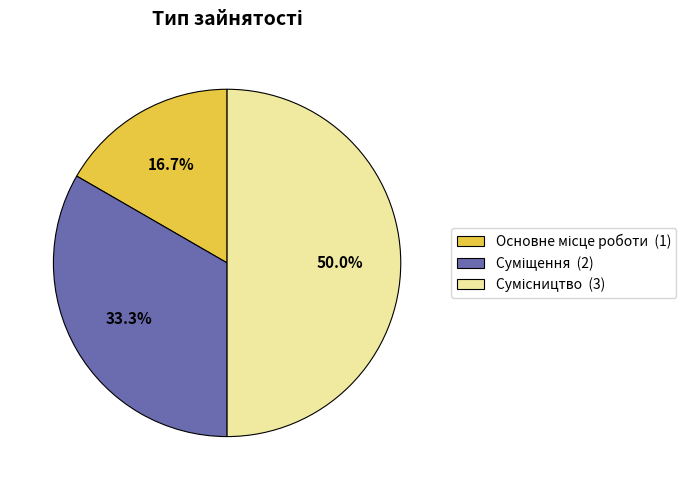

Do Сумісництво and Суміщення together represent more than half of the pie?

Yes